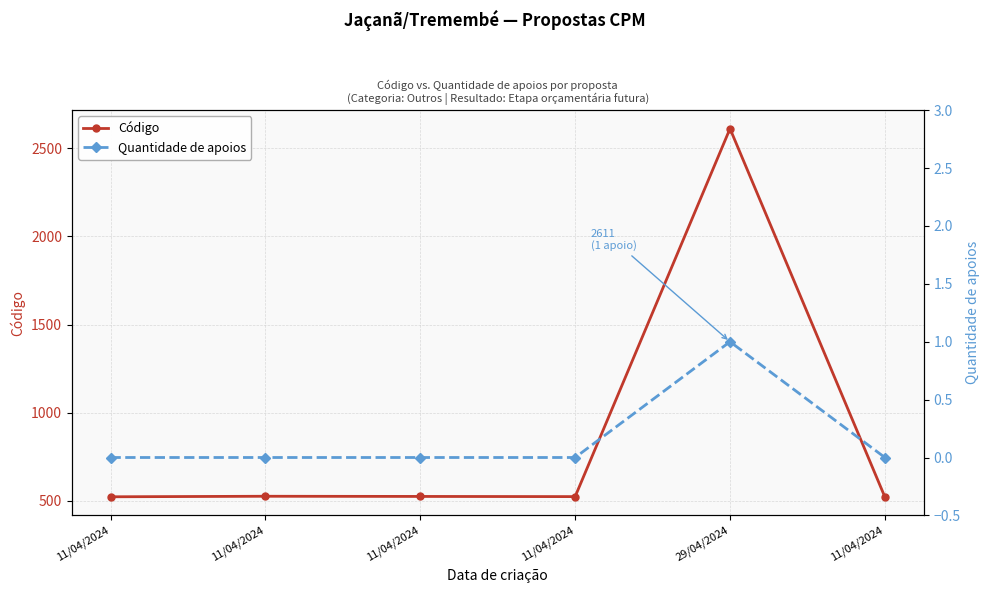

Reading left to right, what are all the values shown in this chart?

Código: 11/04/2024=523	11/04/2024=526	11/04/2024=525	11/04/2024=524	29/04/2024=2611	11/04/2024=522
Quantidade de apoios: 11/04/2024=0	11/04/2024=0	11/04/2024=0	11/04/2024=0	29/04/2024=1	11/04/2024=0